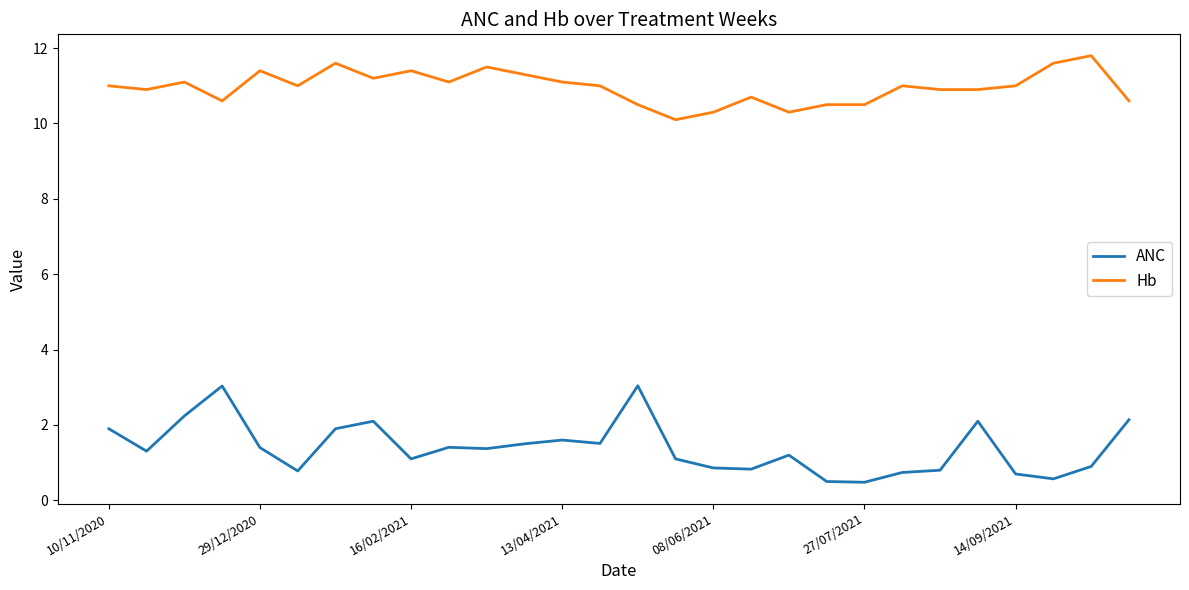

Which series has the widest spread of values?

ANC